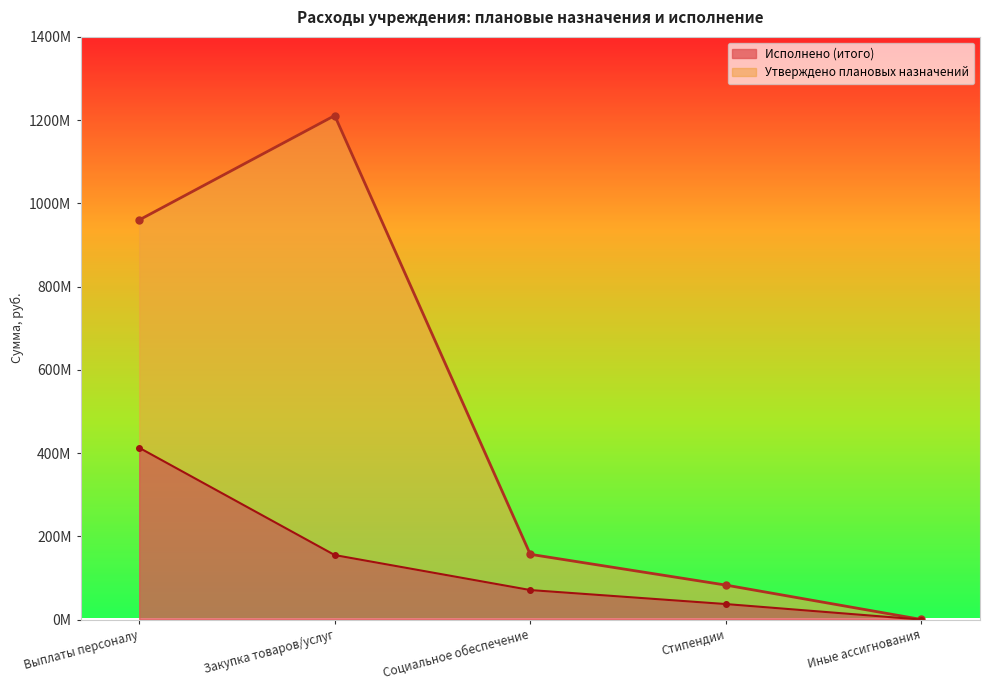

True or false: Исполнено (итого) and Утверждено плановых назначений cross at least once.

False